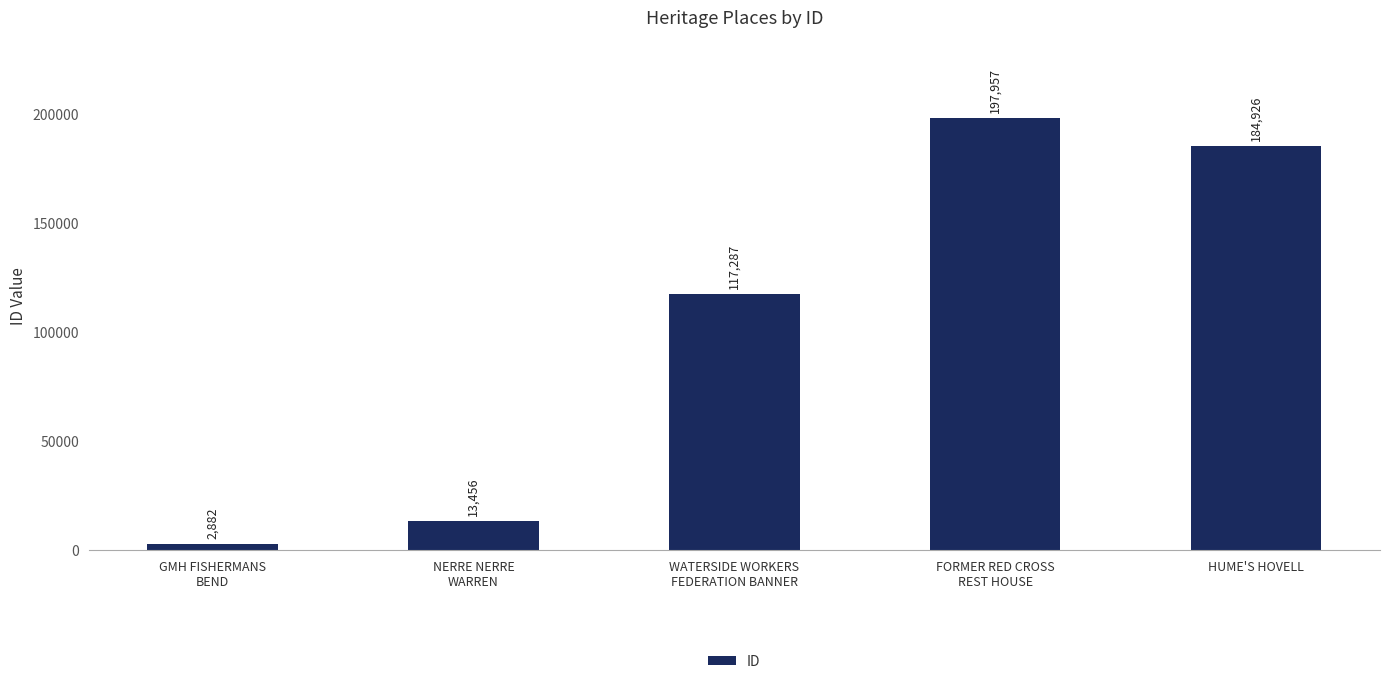

Which has a higher value, HUME'S HOVELL or GMH FISHERMANS
BEND?

HUME'S HOVELL